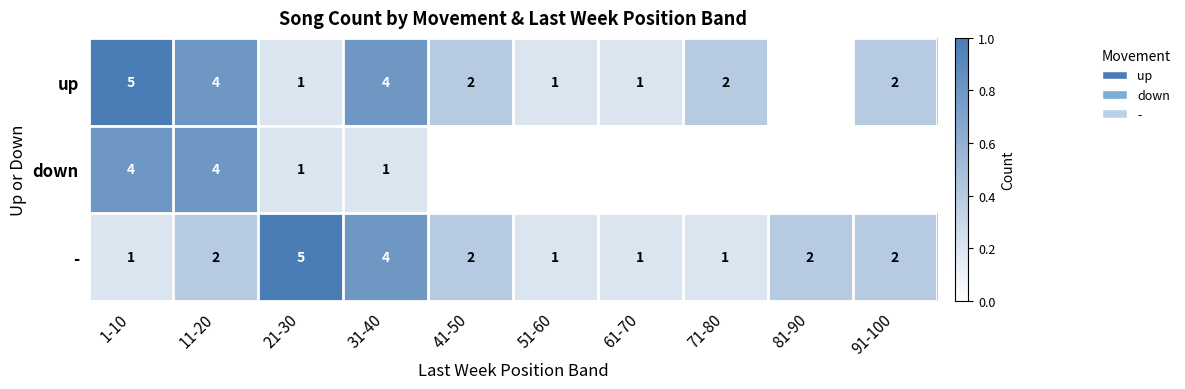

True or false: down has a value of 1 at 31-40.

True